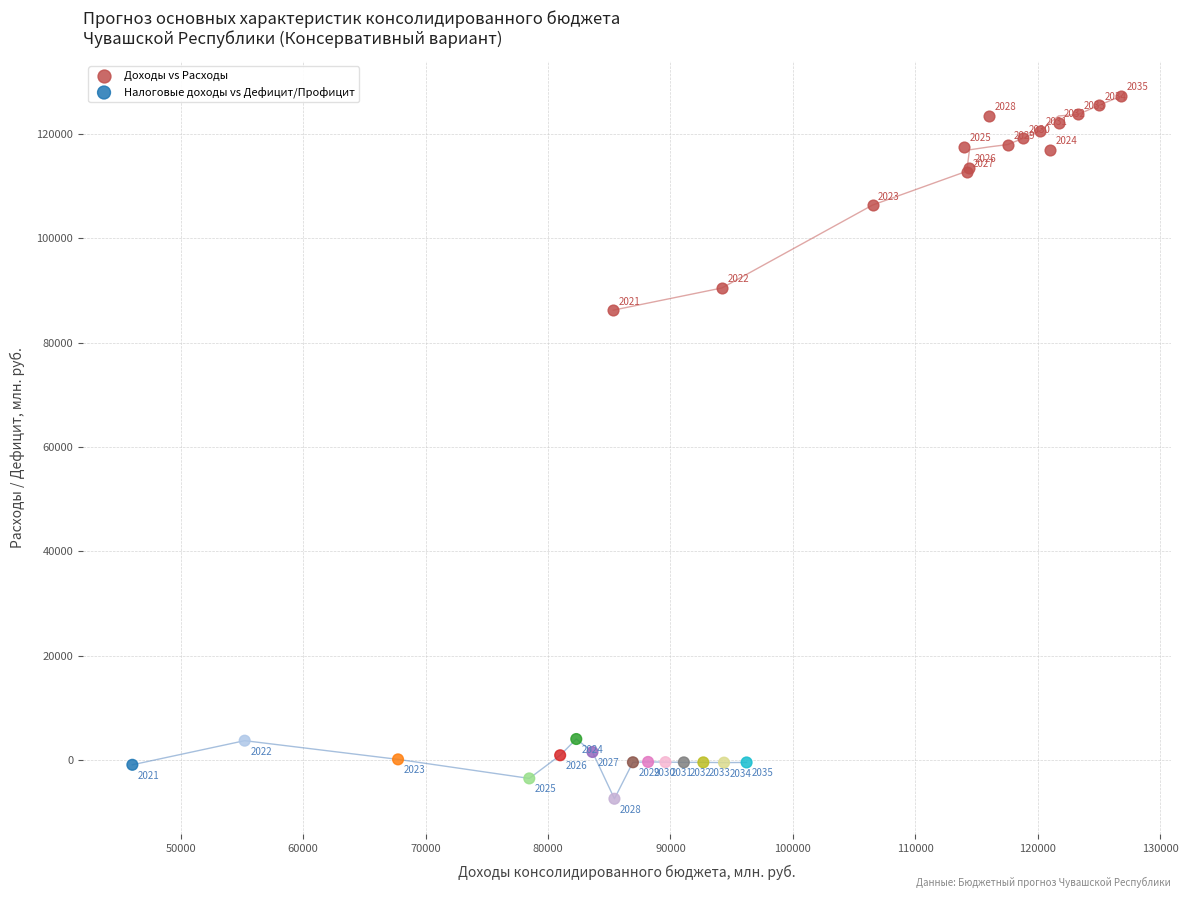

Which series reaches the maximum Y coordinate?

Доходы vs Расходы